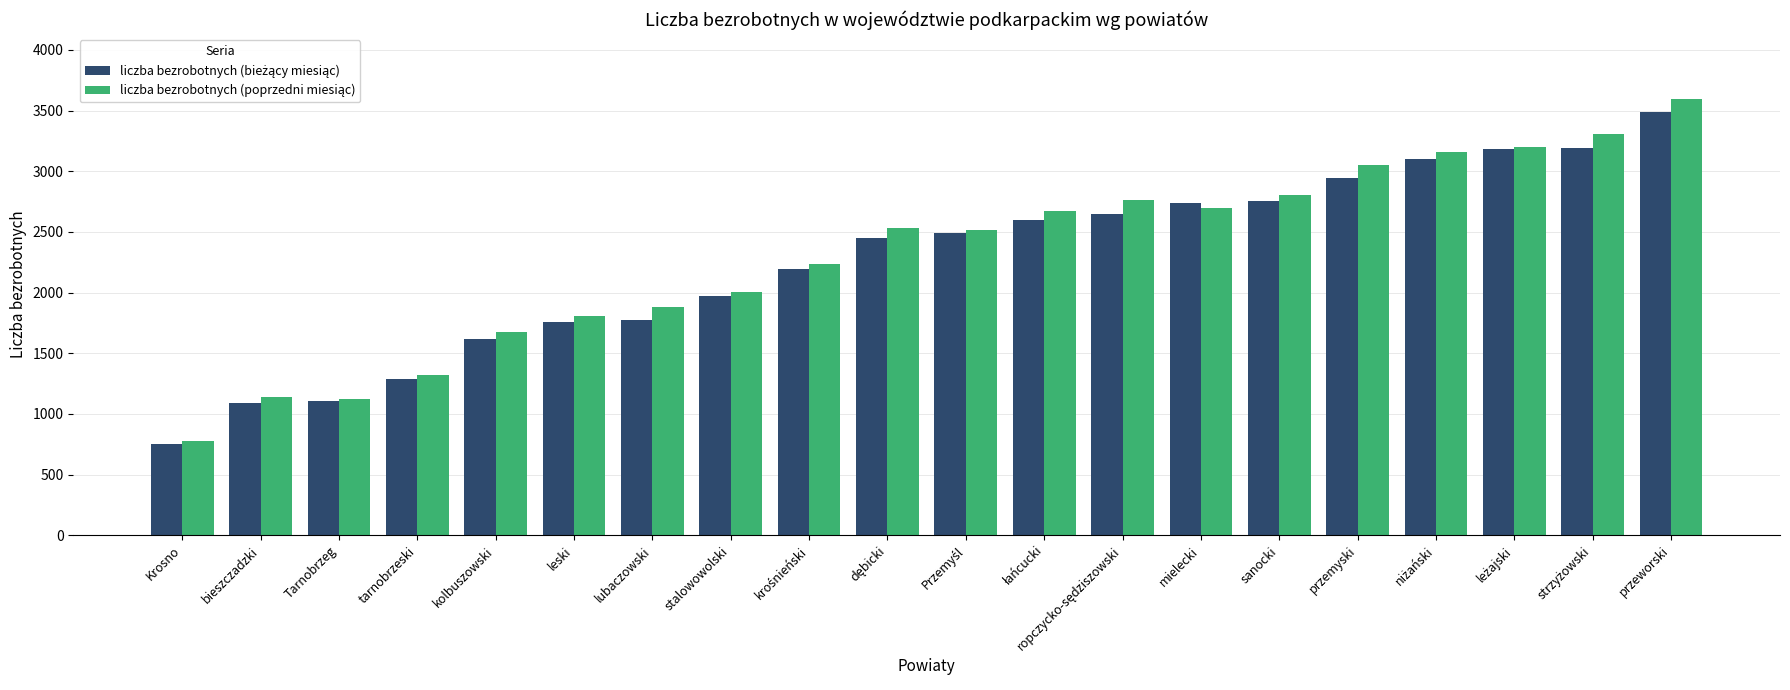

At which category is the sum across all series the highest?

przeworski